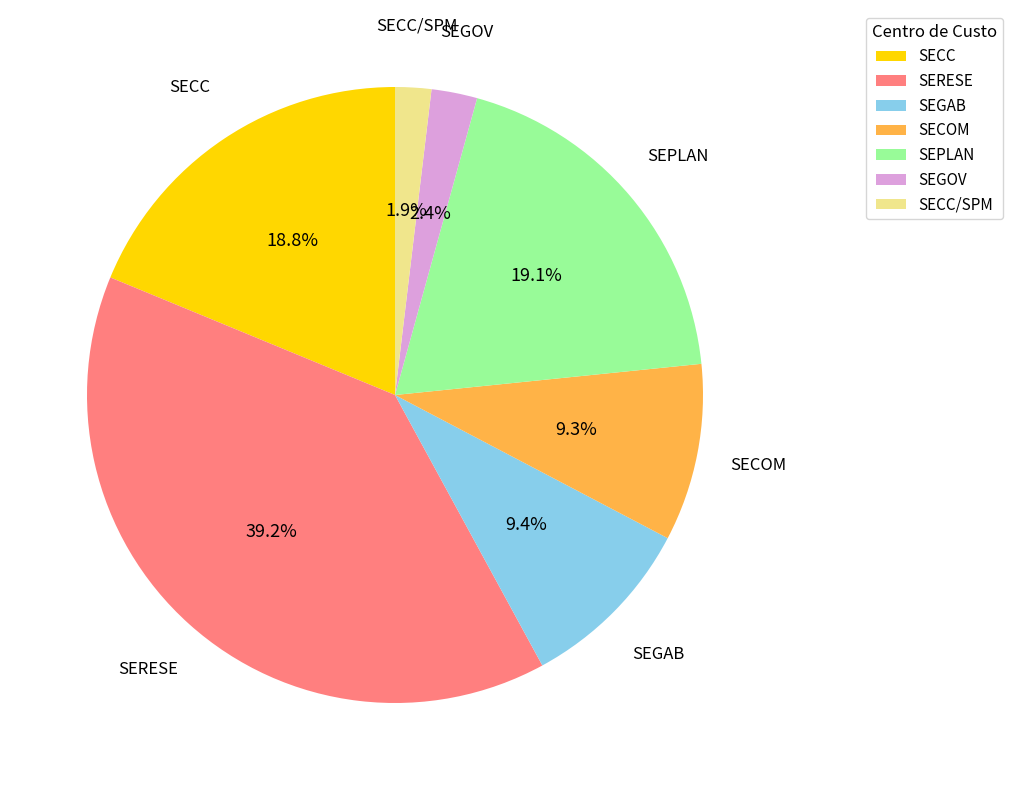

Is there any slice that represents more than half of the pie?

No